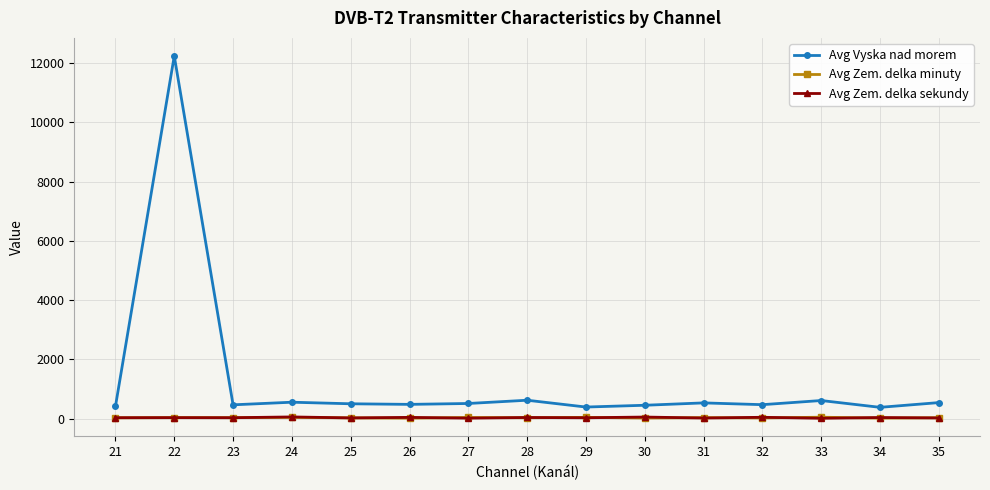

In Avg Vyska nad morem, how many points are higher than both neighbors (excluding endpoints)?

5